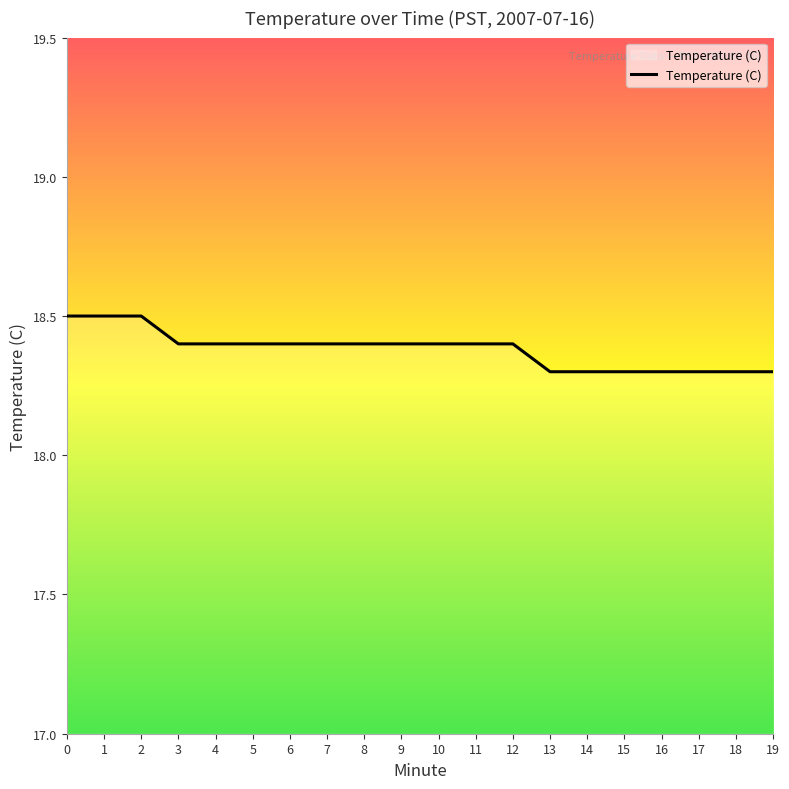

What is the average value?

18.4